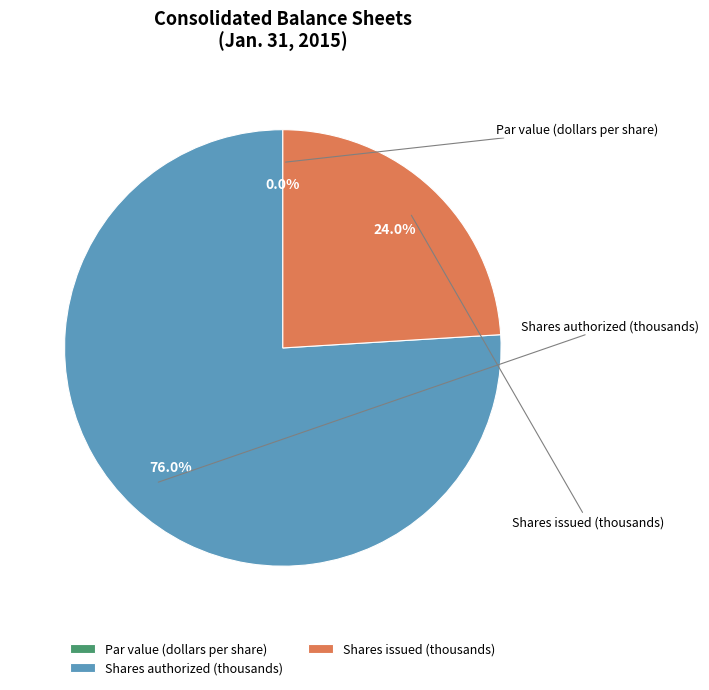

Is Shares authorized (thousands) the majority of the pie?

Yes